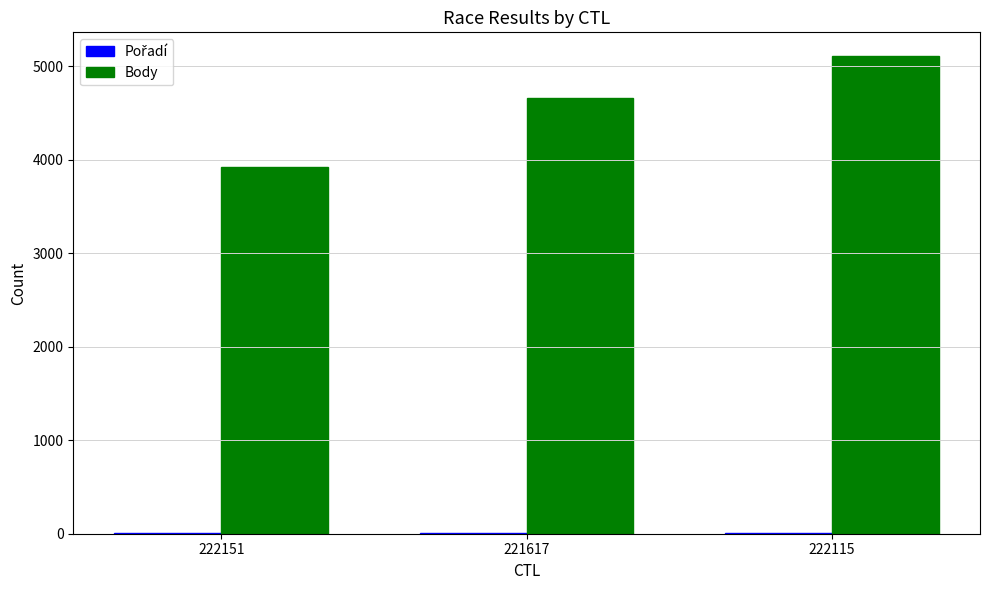

The Body series shows 5106 at 222115. True or false?

True